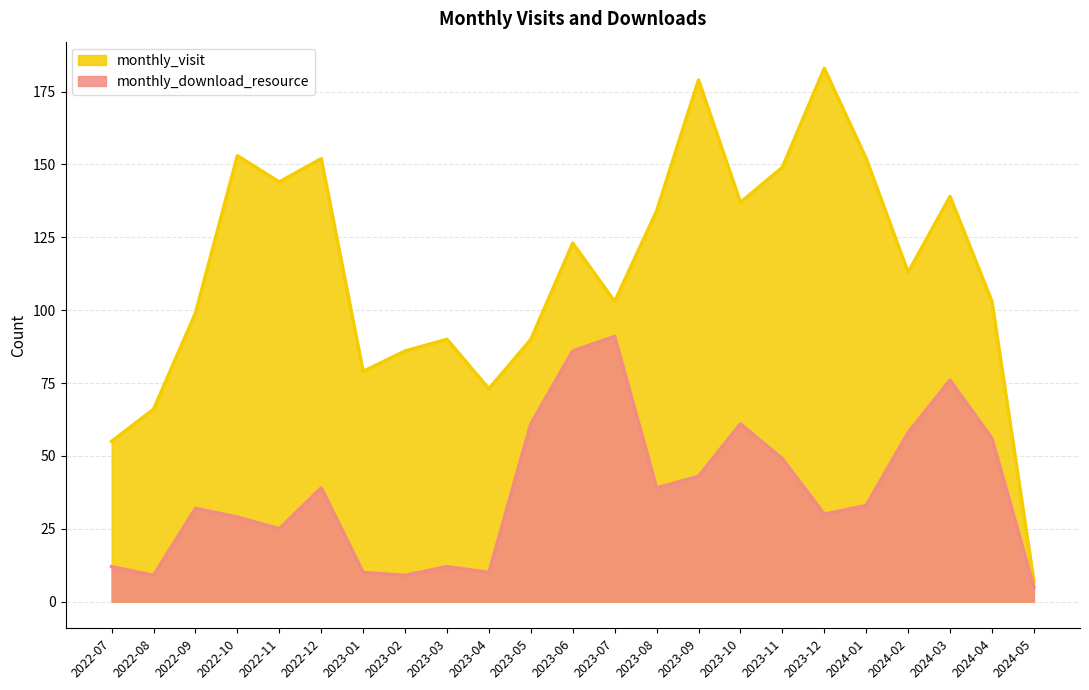

Reading left to right, transcribe all the data shown in this chart.

monthly_visit: 55	66	99	153	144	152	79	86	90	73	90	123	103	134	179	137	149	183	152	113	139	103	7
monthly_download_resource: 12	9	32	29	25	39	10	9	12	10	61	86	91	39	43	61	49	30	33	58	76	56	5